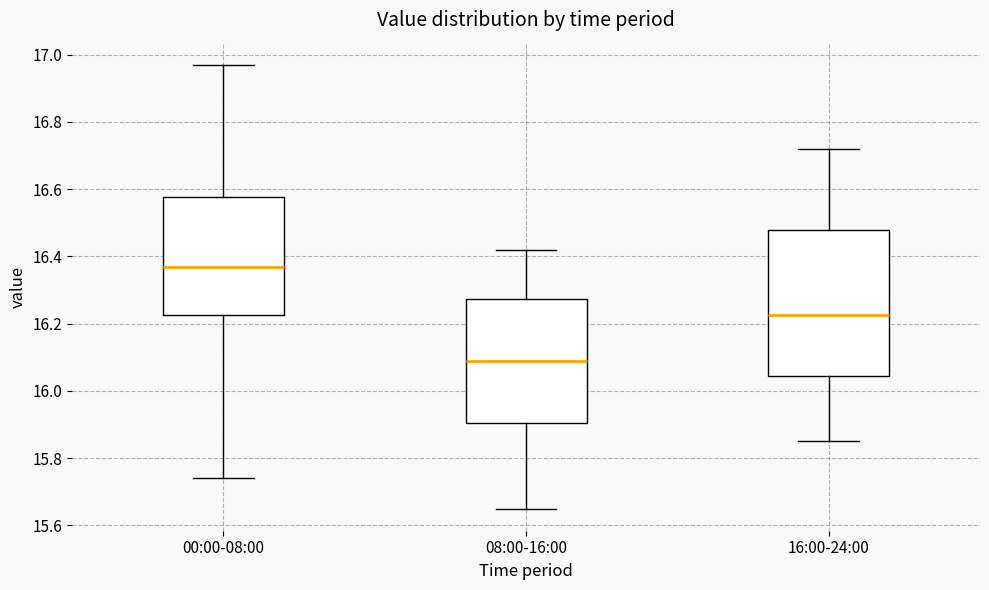

Reading left to right, read every box against the y-axis: the position of its median line, the range the box covers, and the ends of its whiskers. The values are not printed on the chart, so give them approximately, as read against the axis.

00:00-08:00: median 16.38, box 16.22 to 16.58, whiskers 15.74 to 16.98
08:00-16:00: median 16.10, box 15.90 to 16.28, whiskers 15.66 to 16.42
16:00-24:00: median 16.22, box 16.04 to 16.48, whiskers 15.86 to 16.72